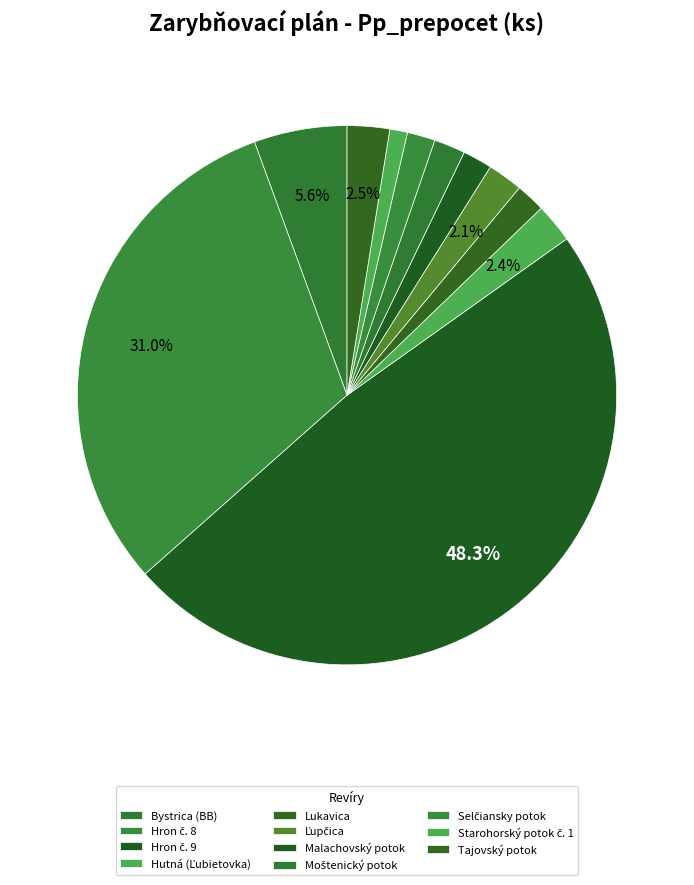

The Lukavica slice represents 1% of the pie. True or false?

False